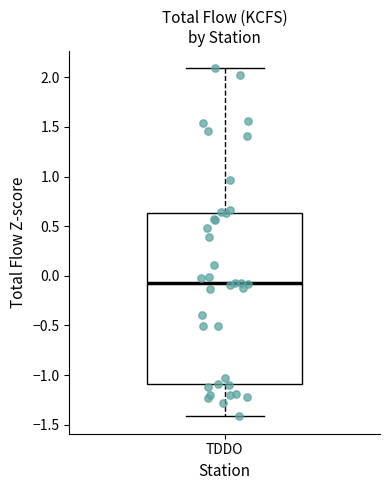

Where is the upper edge of the box for TDDO on the y-axis? The values are not printed on the chart, so give them approximately, as read against the axis.

0.65